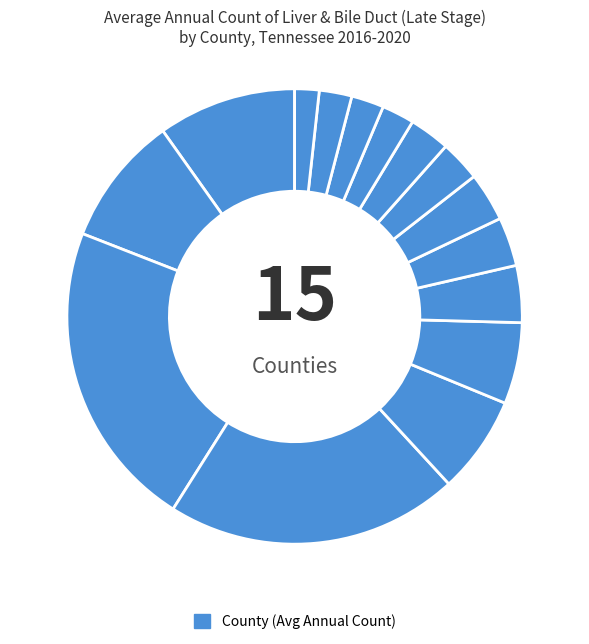

Which category has the smallest portion of the pie?

Henry County